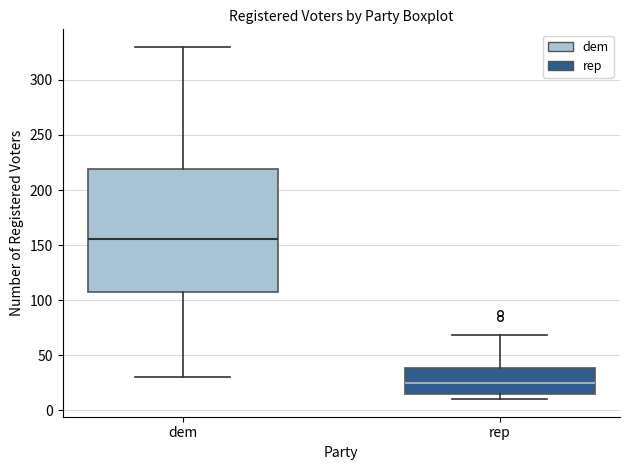

Reading left to right, transcribe this box plot: for each box, give where its median line is, the range the box spans, and where its two whiskers end, as read against the y-axis. The values are not printed on the chart, so give them approximately, as read against the axis.

dem: median 155, box 105 to 220, whiskers 30 to 330
rep: median 25, box 15 to 40, whiskers 10 to 70